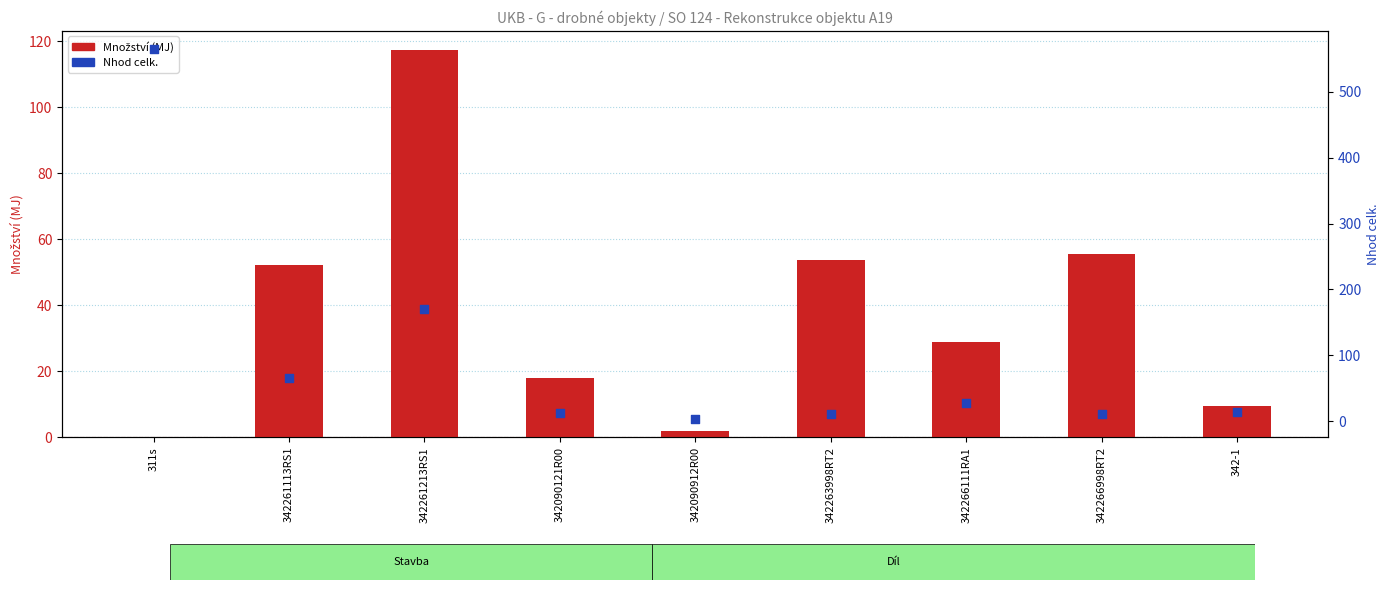

Which series reaches the minimum Y coordinate?

Množství (MJ)